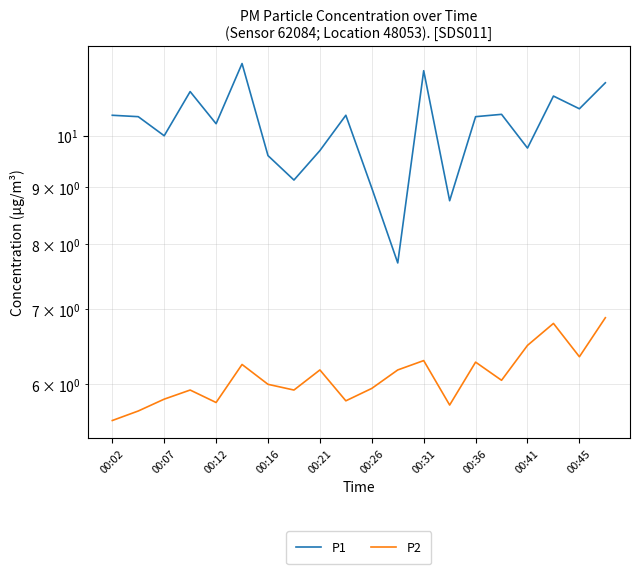

What is the average value of the P2 series?

6.1